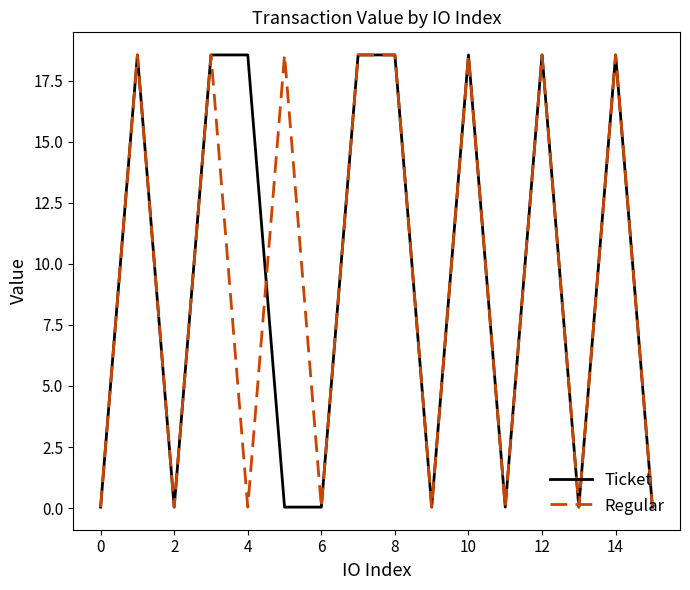

What is the highest value of the Regular series?

18.5